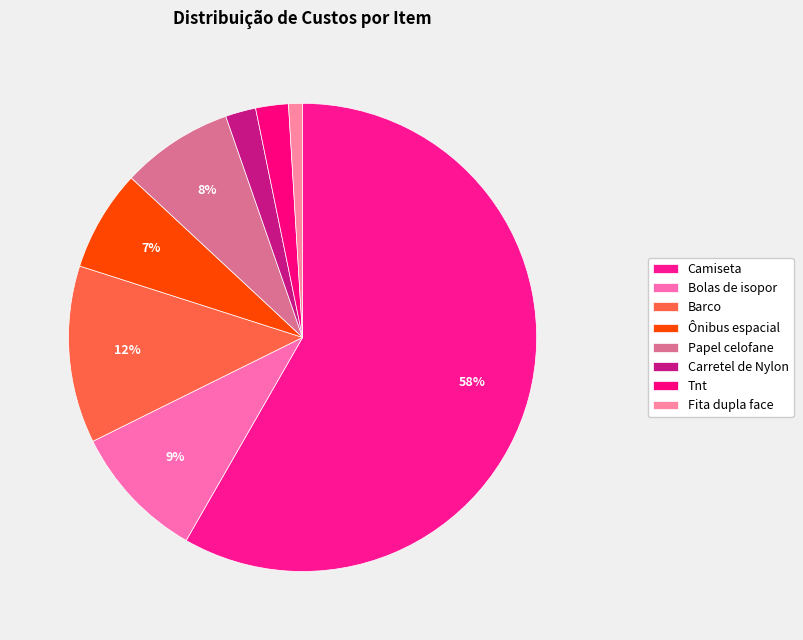

Is the sum of Bolas de isopor and Papel celofane greater than half?

No